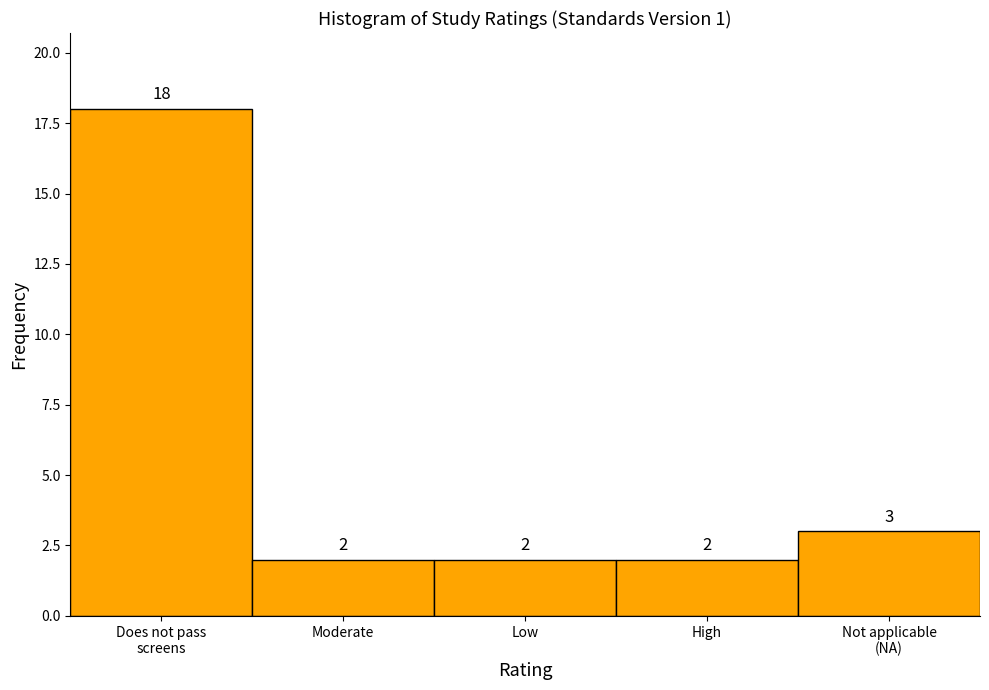

Reading right to left, list all the values displayed in this chart.

3	2	2	2	18